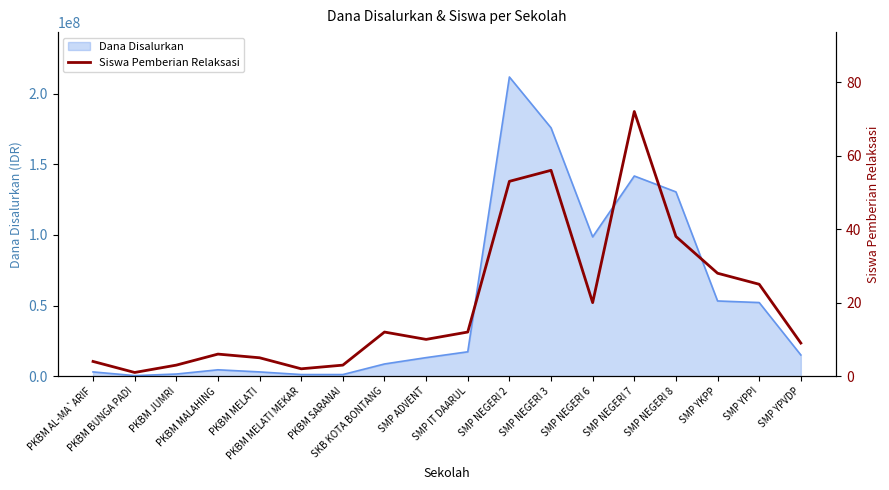

What is the difference between the values at PKBM BUNGA PADI and SMP ADVENT?

9